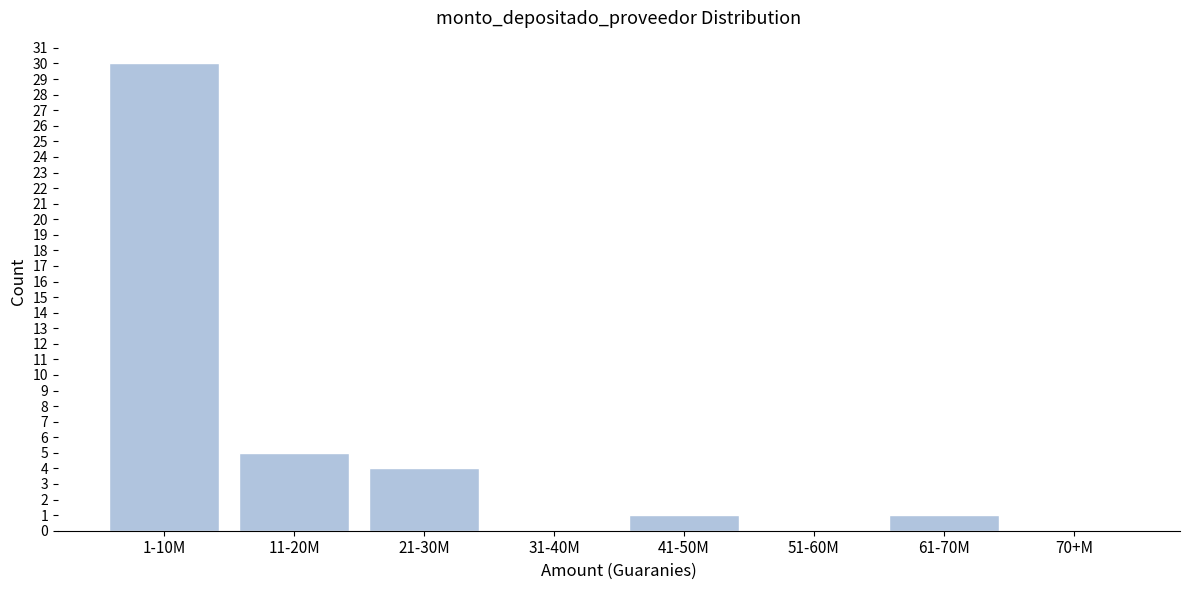

Reading left to right, list all the values displayed in this chart.

1-10M=30	11-20M=5	21-30M=4	31-40M=0	41-50M=1	51-60M=0	61-70M=1	70+M=0